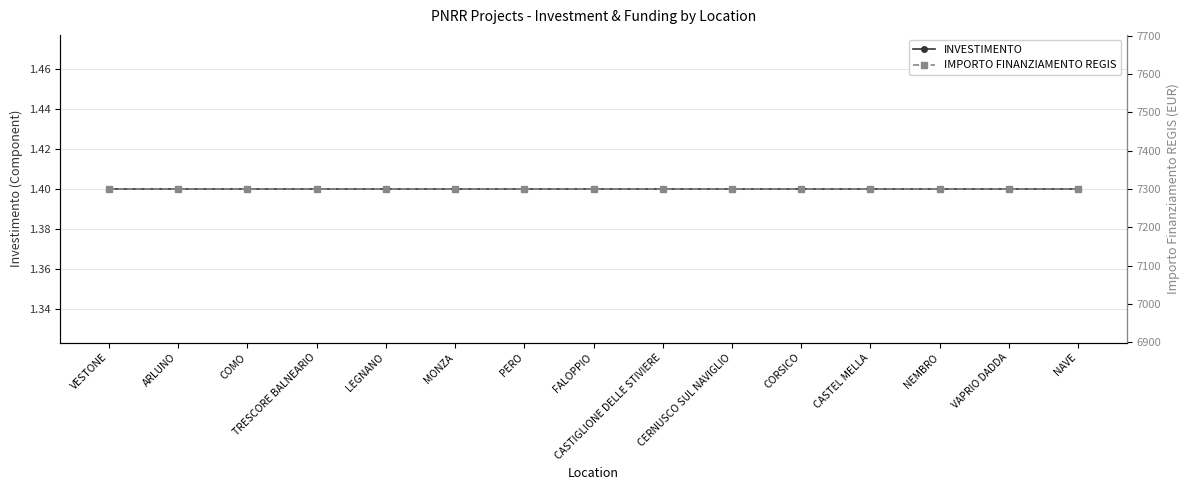

What is the value of the IMPORTO FINANZIAMENTO REGIS point at the 12th from the left?

7301.0